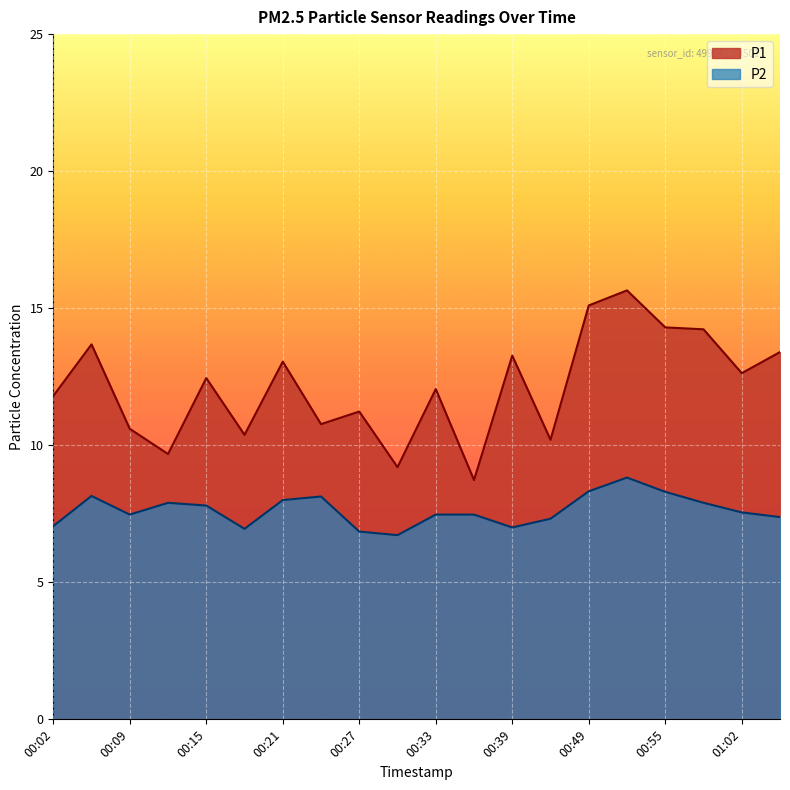

Which series has the largest range (max minus min)?

P1